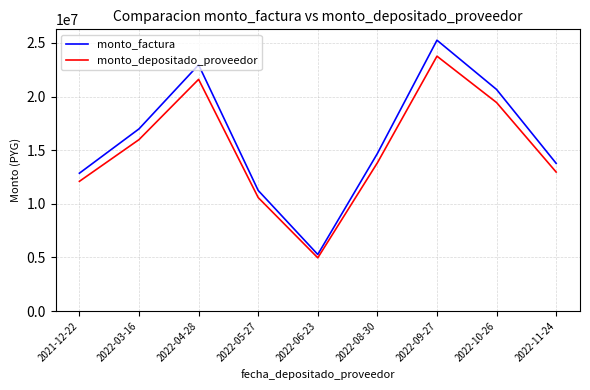

What are all the series names shown in the legend?

monto_factura, monto_depositado_proveedor